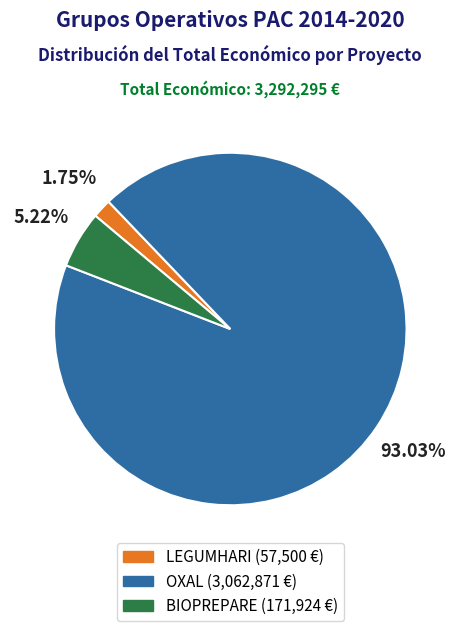

To the nearest percent, what is the difference between the largest and smallest slice percentages?

91%